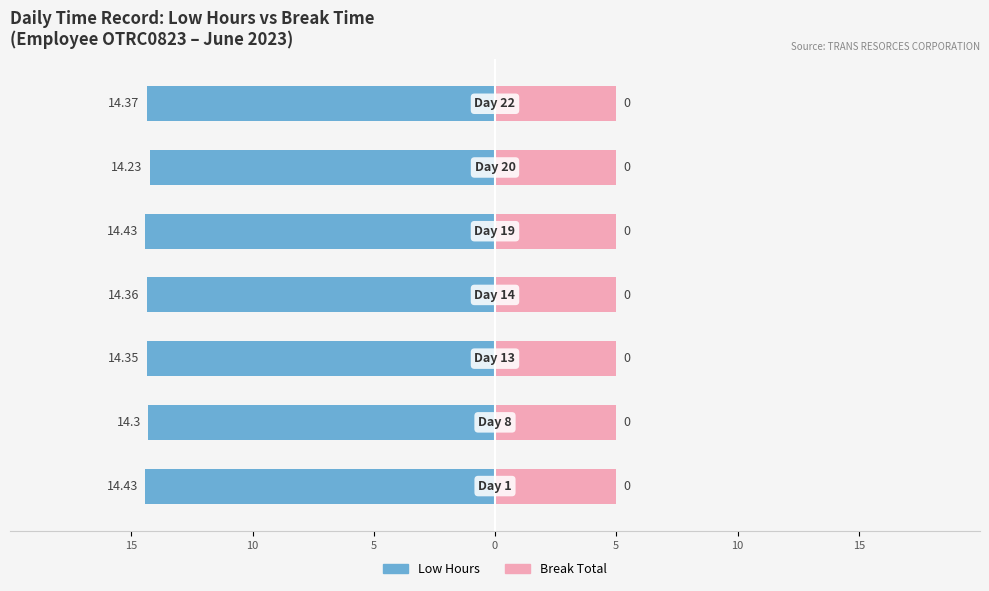

How many bars are there in total?

14